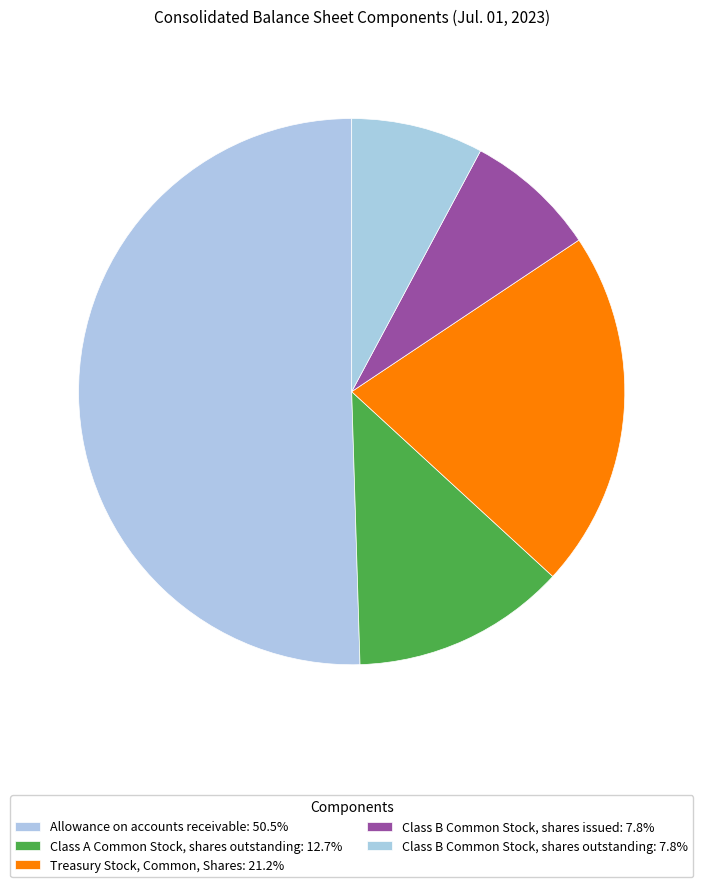

How many segments does this pie chart have?

5